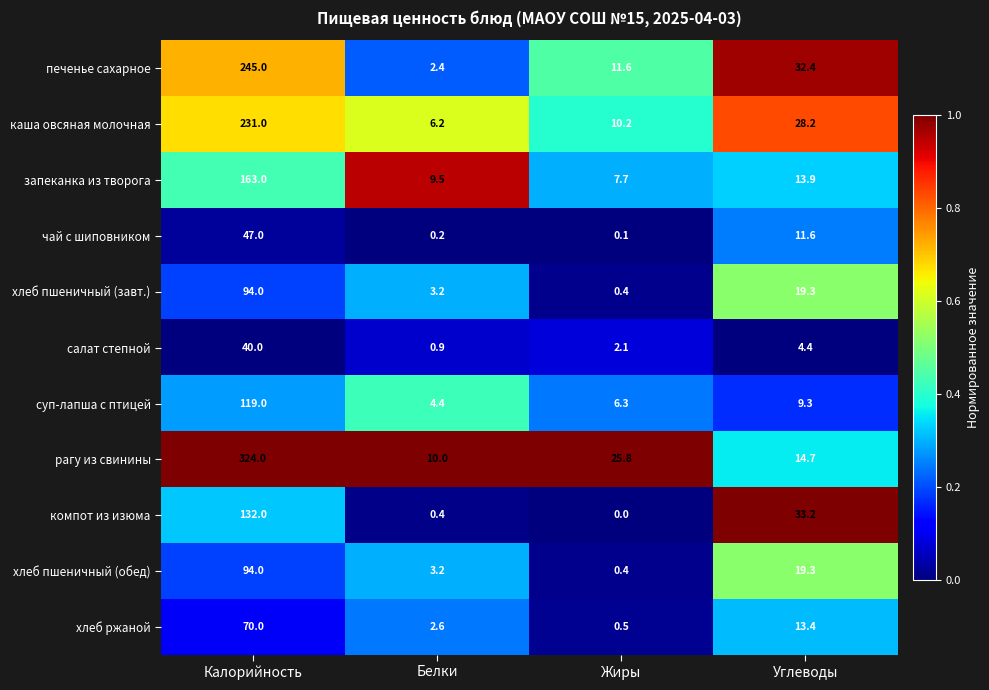

What is the difference between the запеканка из творога values at Белки and Углеводы?

4.4